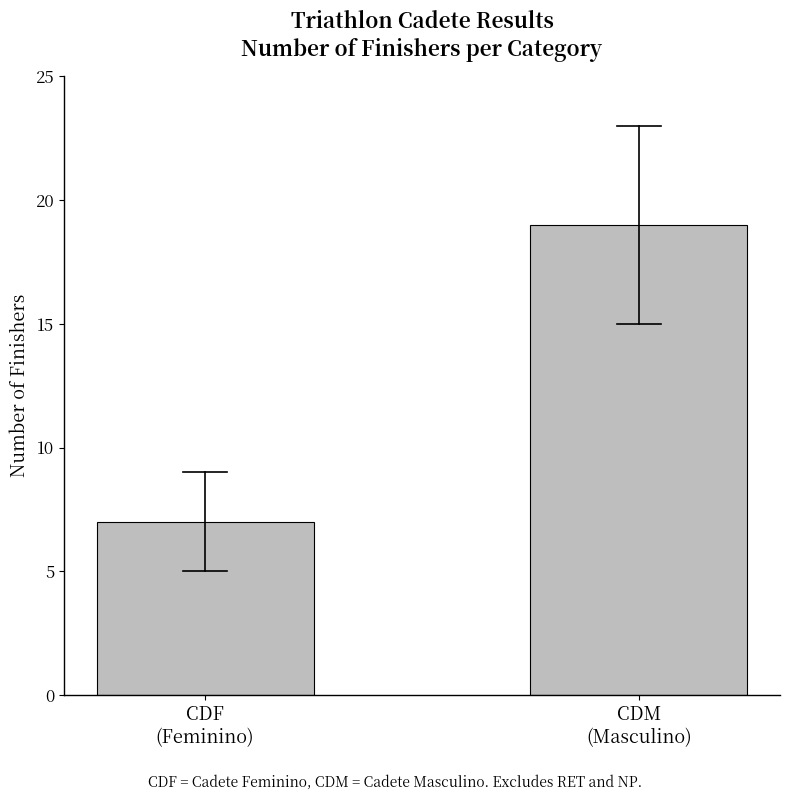

How many bars are there in total?

2